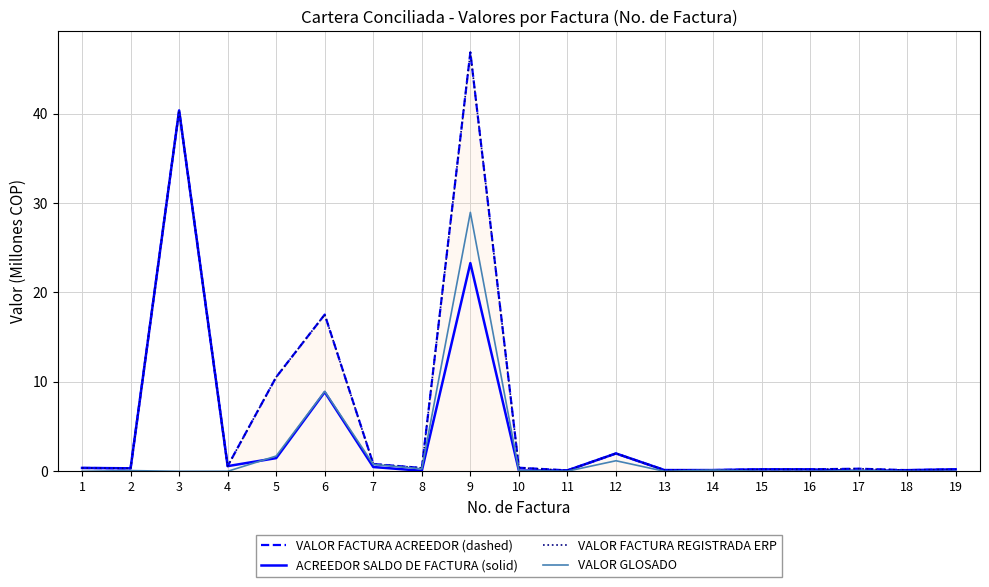

The VALOR FACTURA ACREEDOR (dashed) series shows 40.4 at 3. True or false?

True